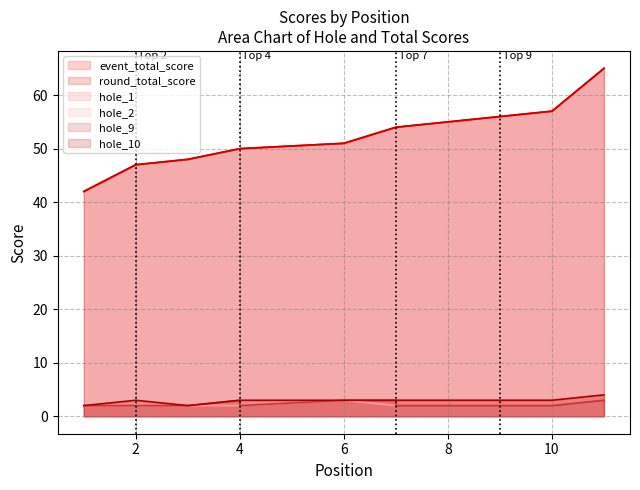

What are all the series names shown in the legend?

event_total_score, round_total_score, hole_1, hole_2, hole_9, hole_10